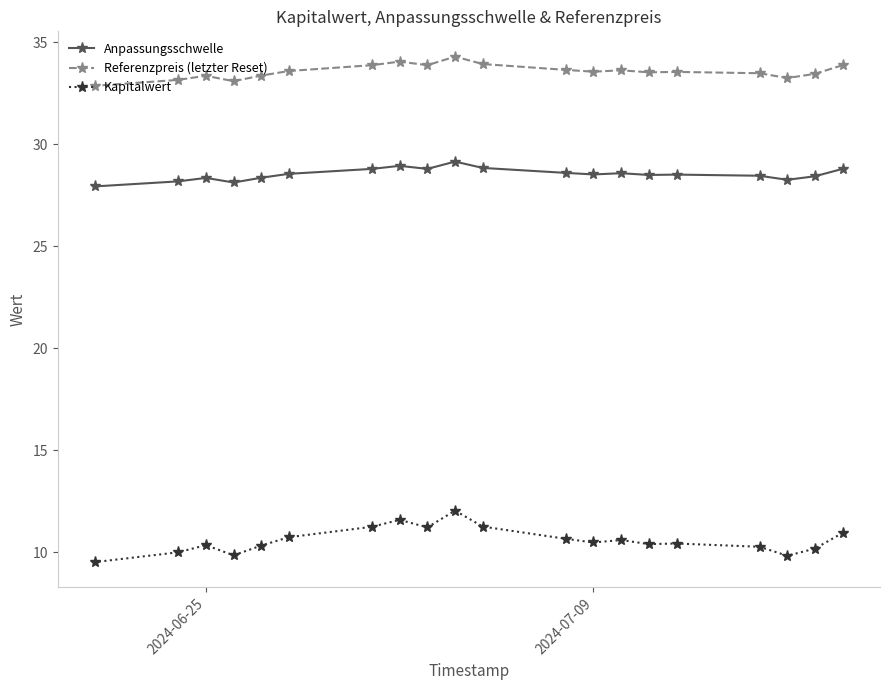

List the series in order of their overall mean, highest first.

Referenzpreis (letzter Reset), Anpassungsschwelle, Kapitalwert